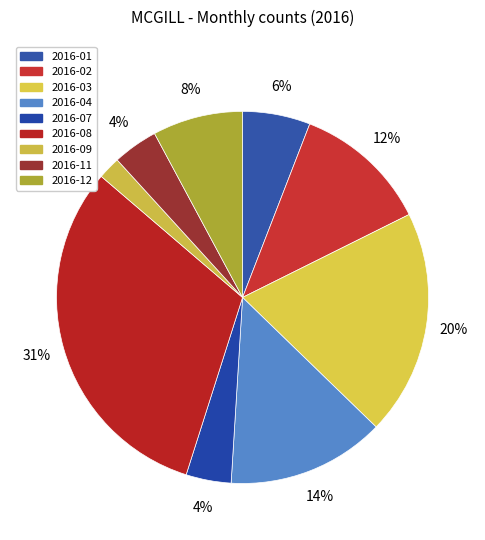

How many segments does this pie chart have?

9